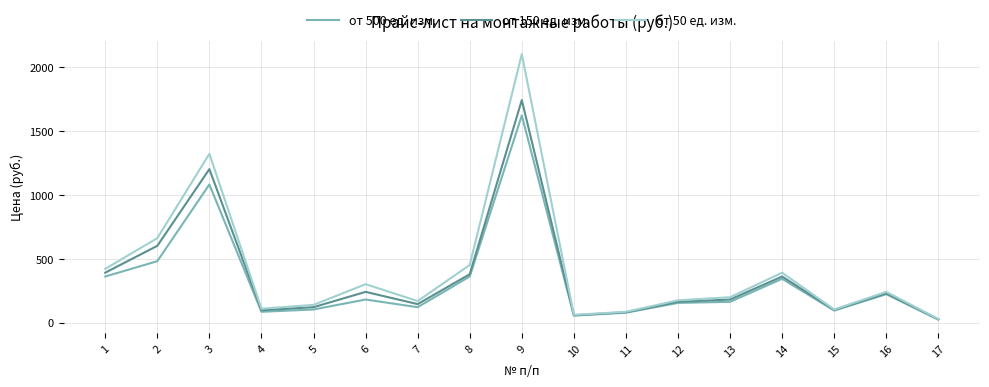

At which category is the sum across all series the highest?

9